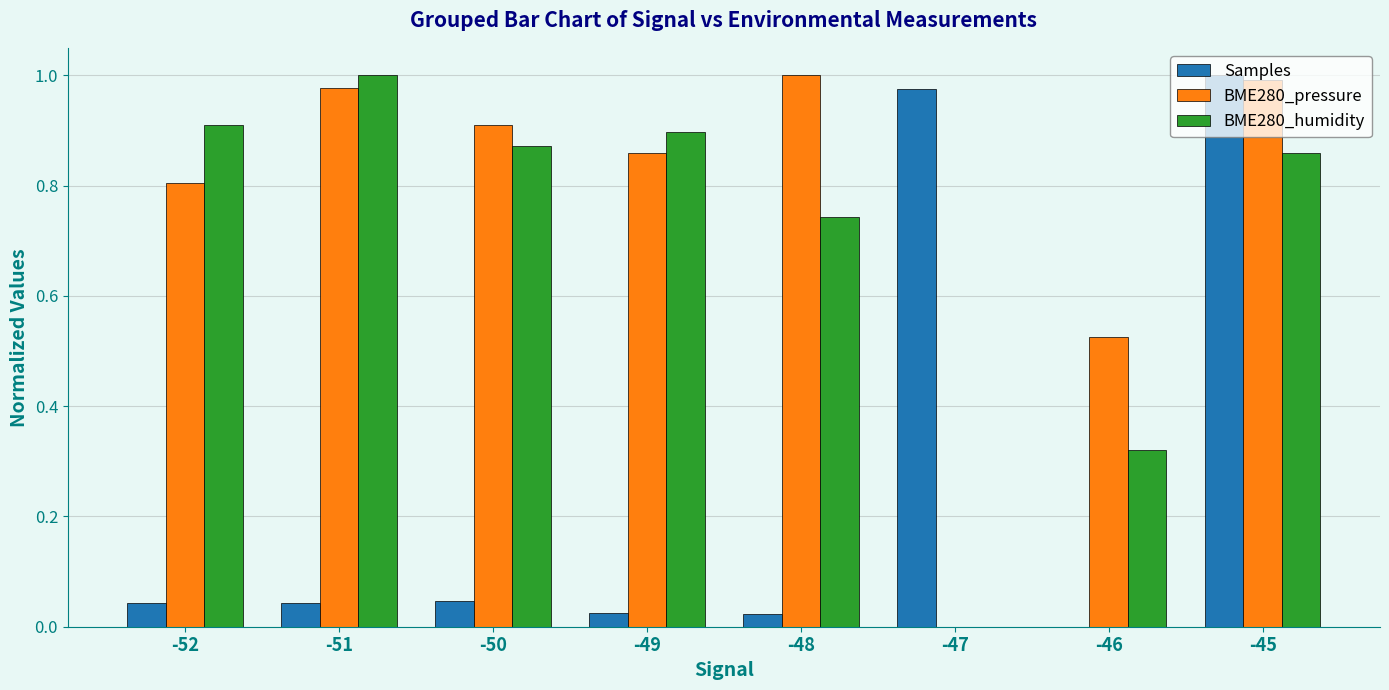

Are the bars horizontal?

No